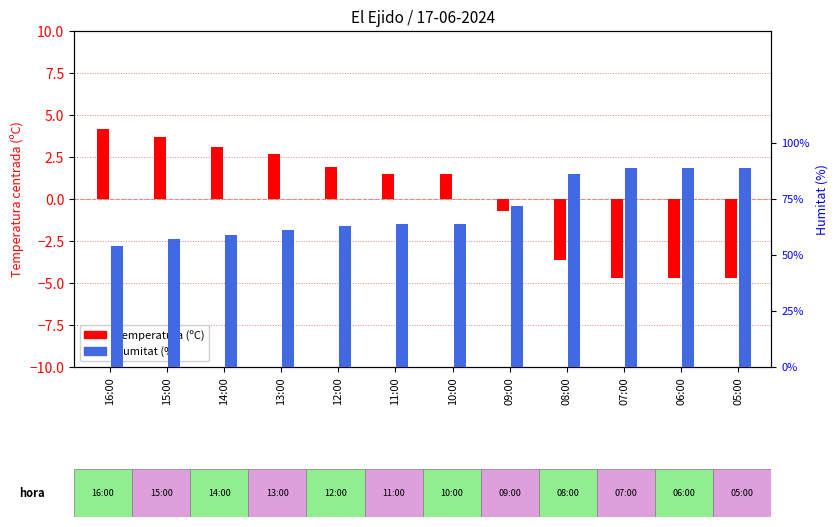

At which category is the sum across all series the highest?

16:00